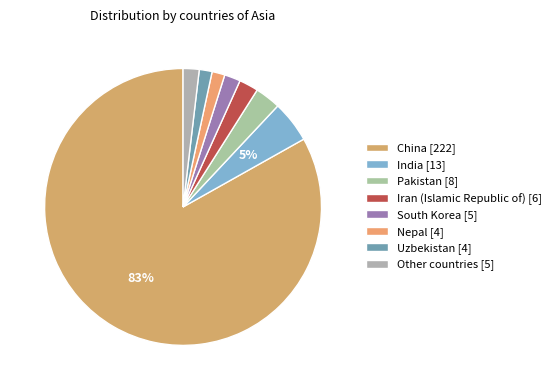

Which slice is the smallest?

Nepal